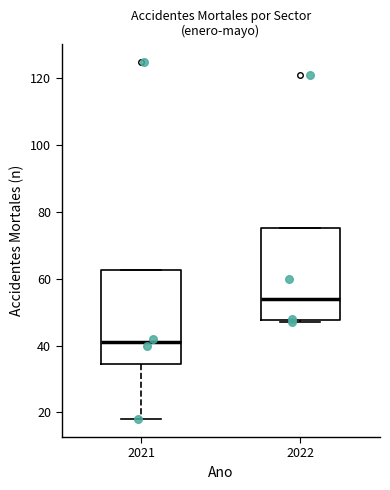

Reading left to right, transcribe this box plot: for each box, give where its median line is, the range the box spans, and where its two whiskers end, as read against the y-axis. The values are not printed on the chart, so give them approximately, as read against the axis.

2021: median 42, box 34 to 62, whiskers 18 to 62
2022: median 54, box 48 to 76, whiskers 48 (just below the box's lower edge) to 76